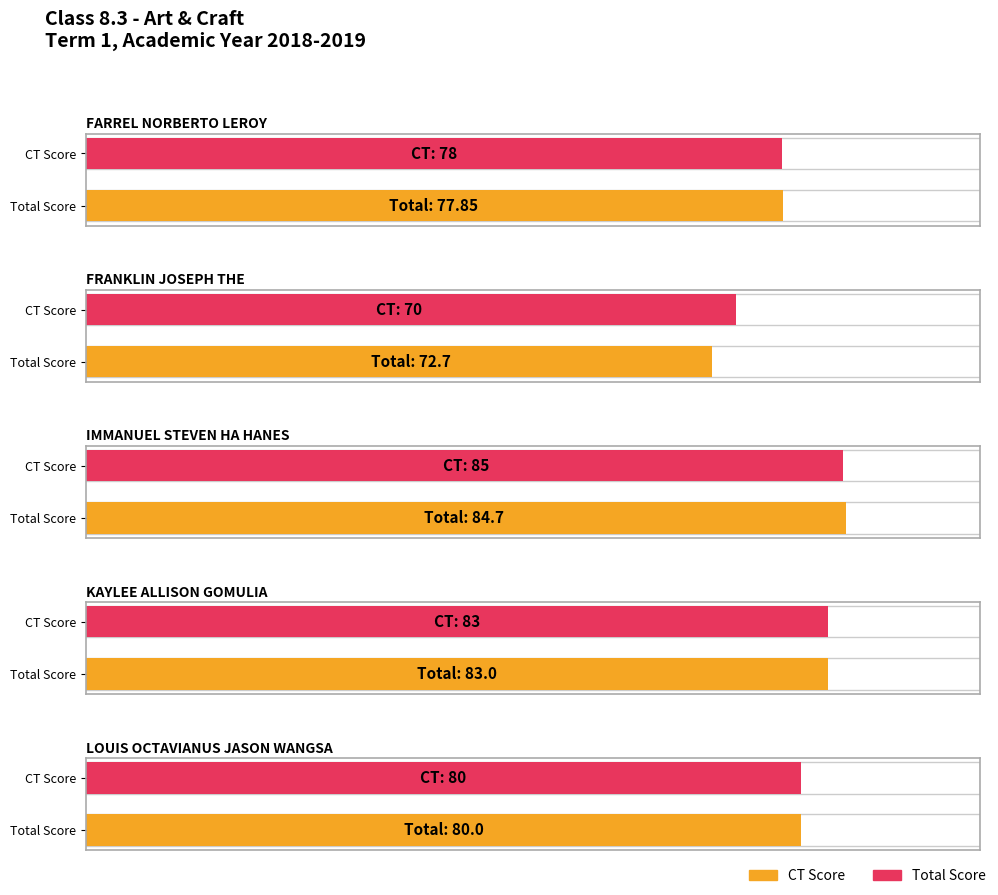

The value of CT at KAYLEE ALLISON GOMULIA is 22.8. True or false?

False